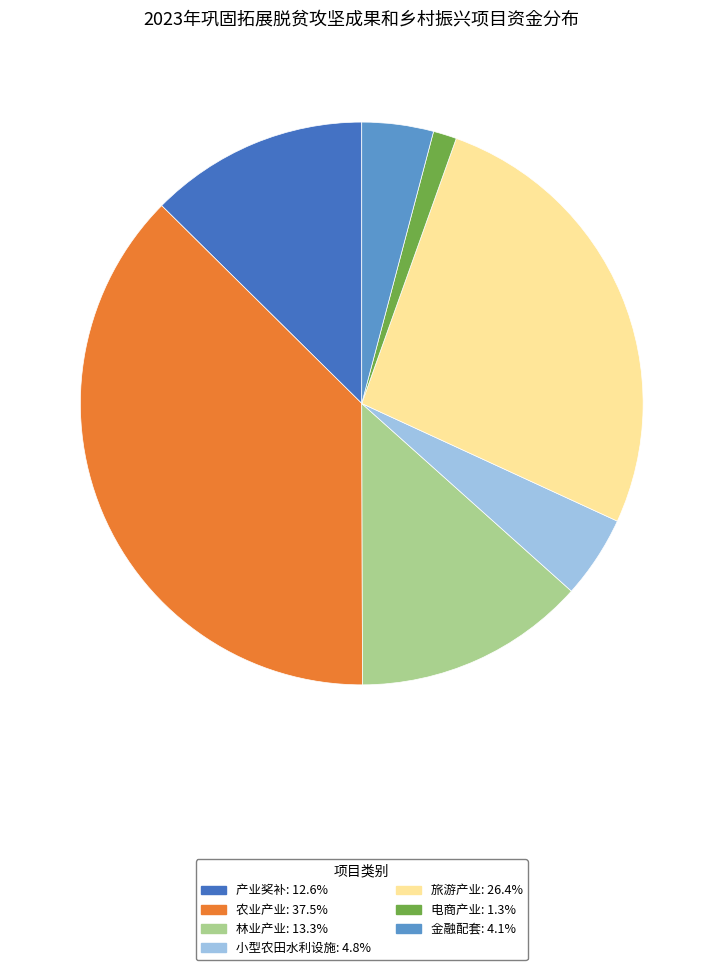

Does any single category account for the majority?

No